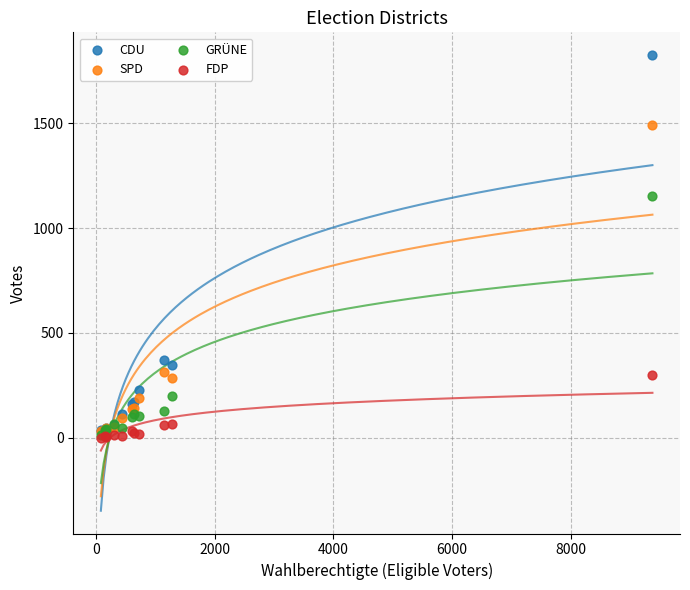

In the CDU series, what Y value is closest to 923?

371